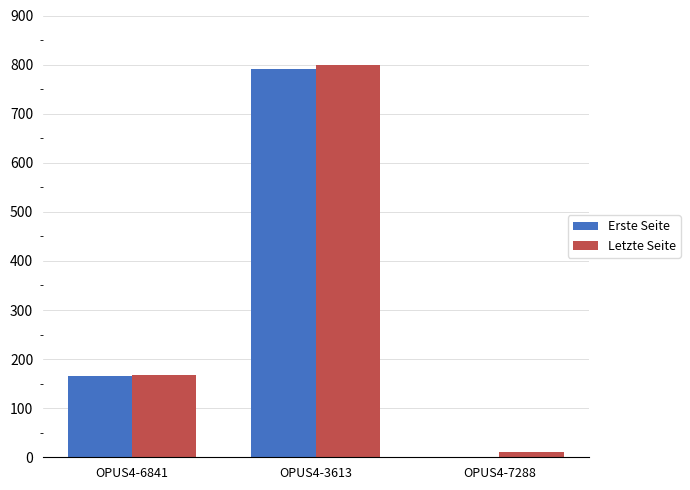

Is the value of Erste Seite at OPUS4-7288 greater than the value of Letzte Seite at OPUS4-6841?

No